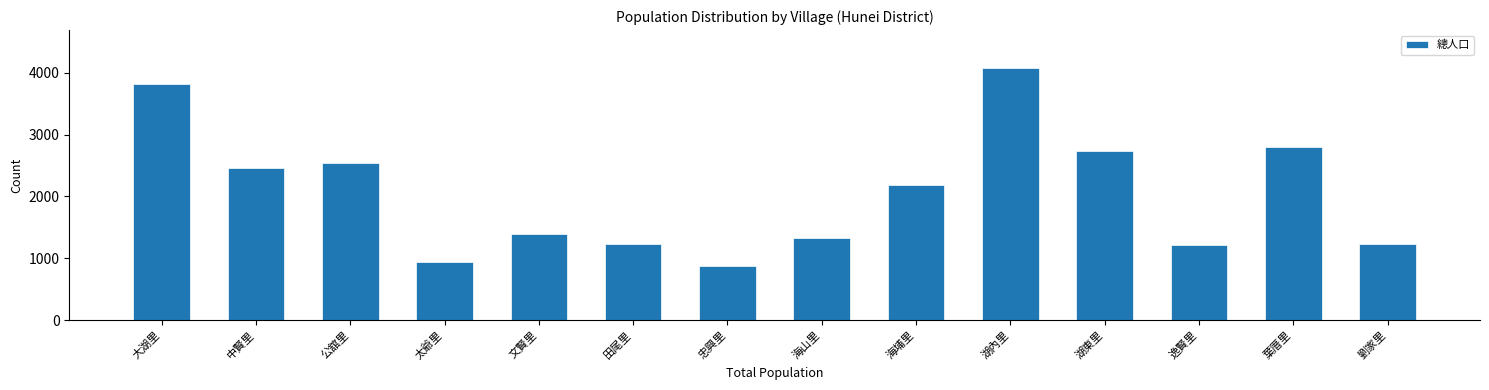

Is it true that the value at 海山里 is 1334?

True